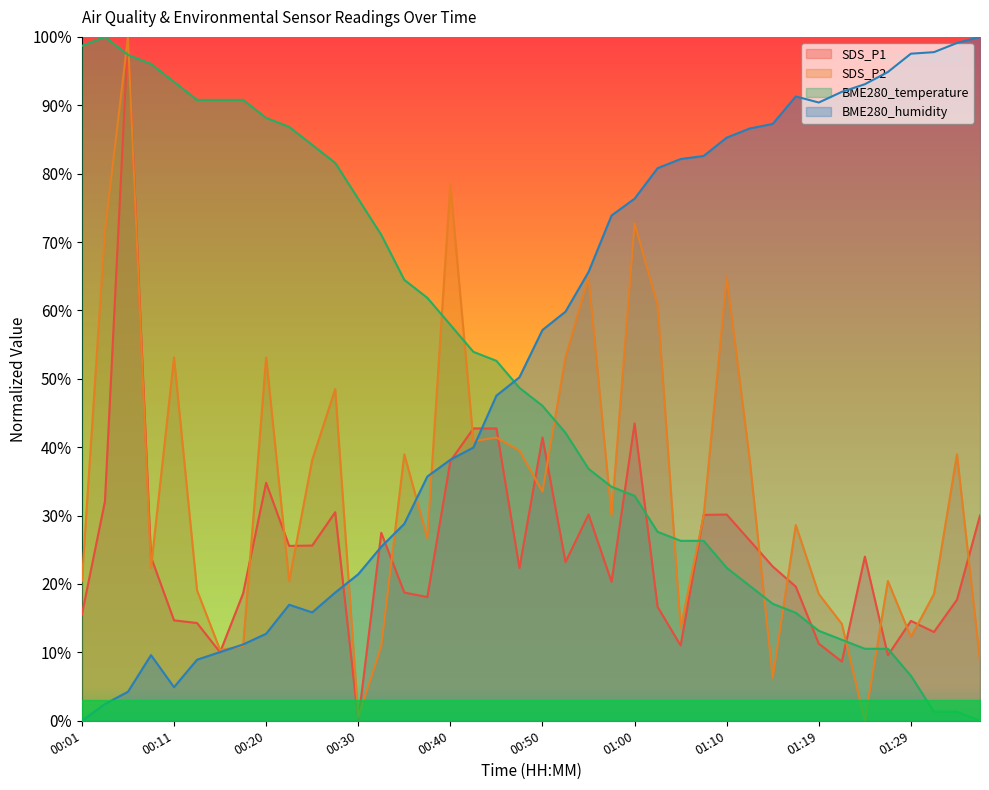

How many interior local valleys does the BME280_humidity series have?

3